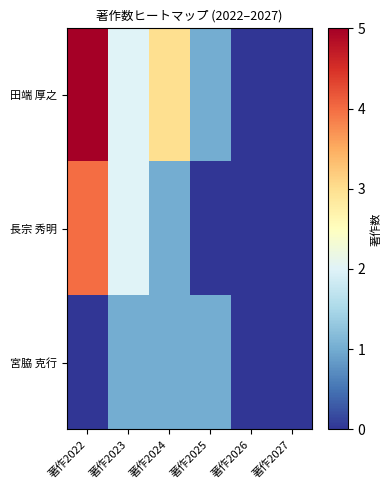

List the series in order of their peak value, highest first.

田端 厚之, 長宗 秀明, 宮脇 克行